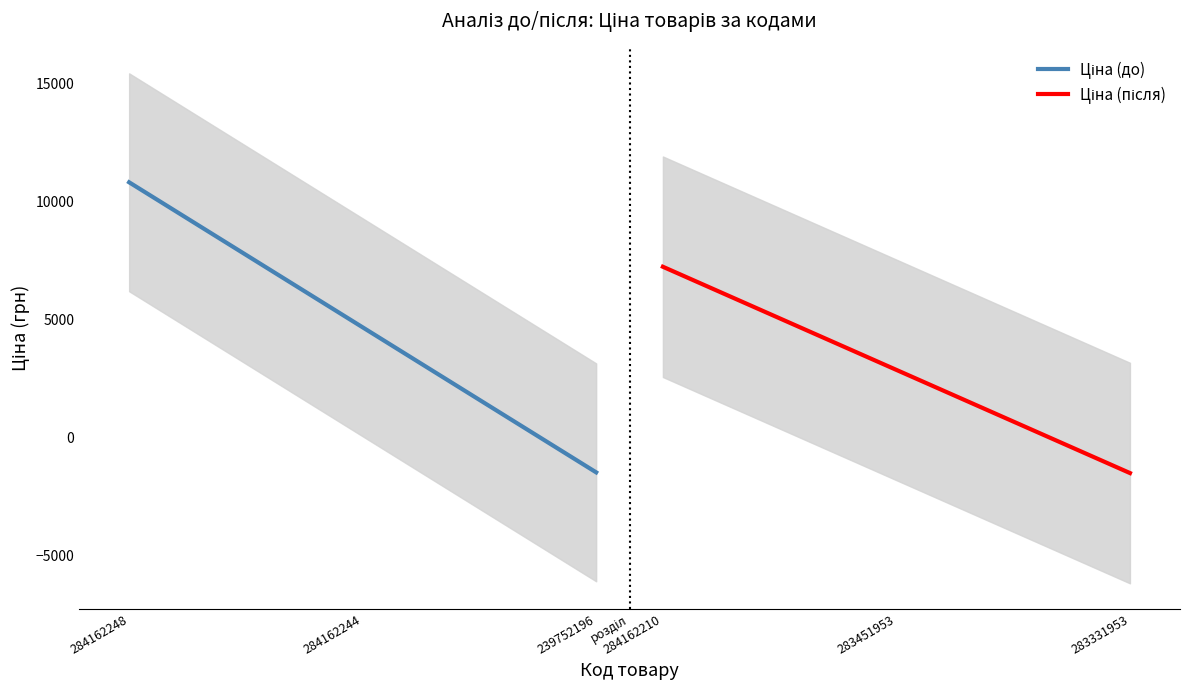

How many values in the Ціна (до) series exceed 5565?

4